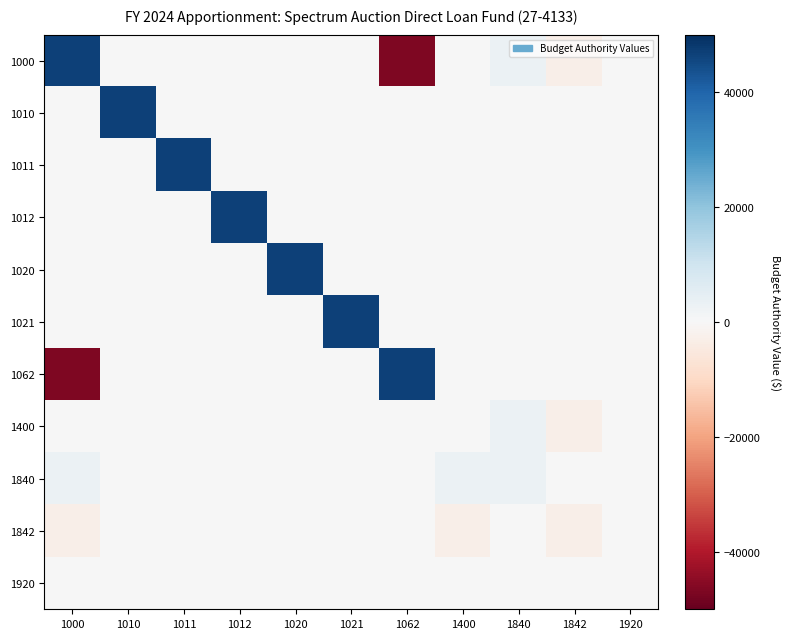

Which series has the largest range (max minus min)?

1000